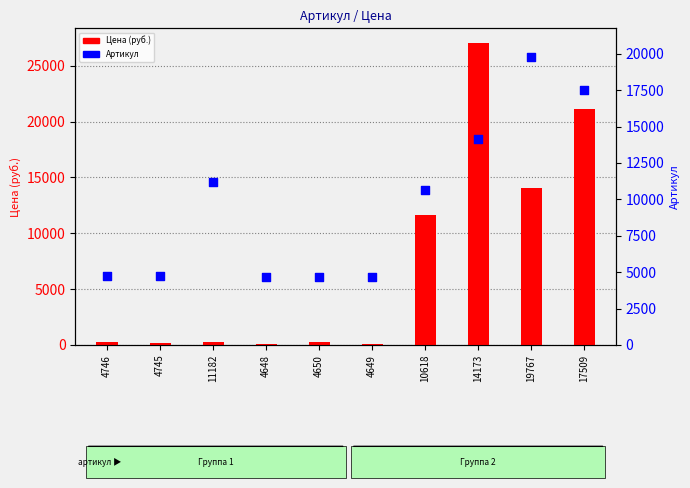

Which series reaches the minimum Y coordinate?

Цена (руб.)